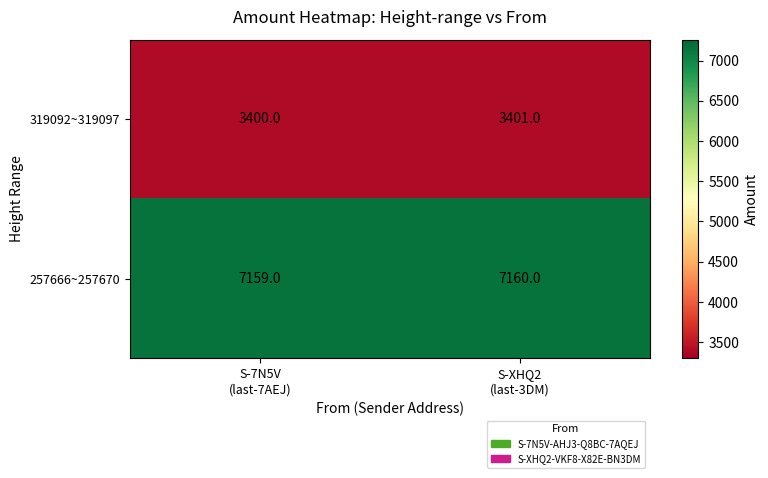

Rank the series by their maximum value, from lowest to highest.

319092~319097, 257666~257670